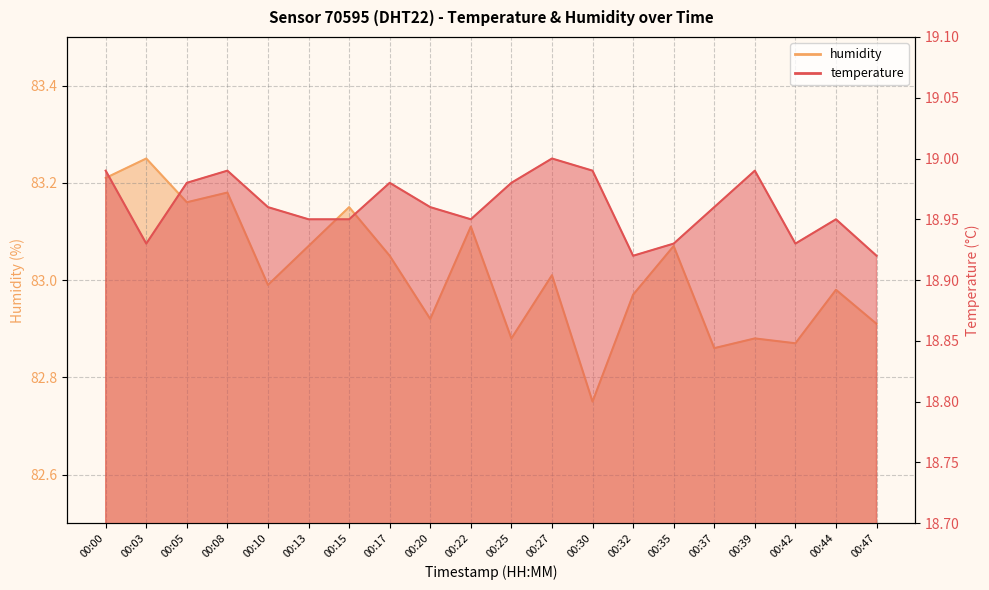

What is the difference between the highest and lowest values at 00:39?

63.9